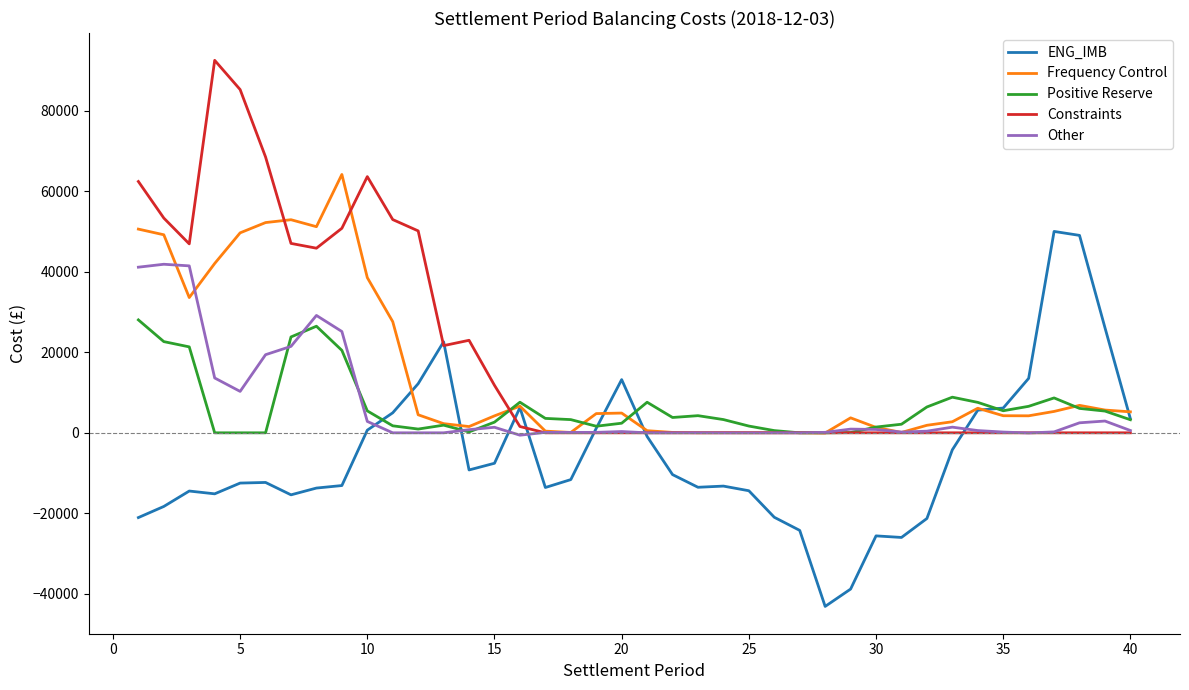

What is the minimum value shown in the chart?

-43143.6